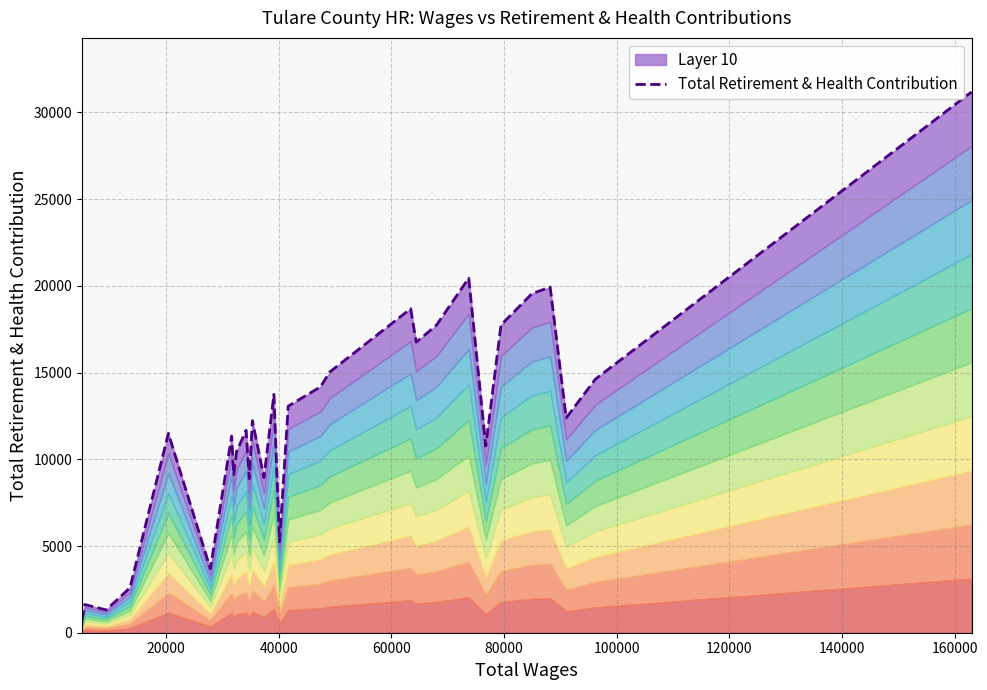

True or false: the data shows 5040 at 12.

False